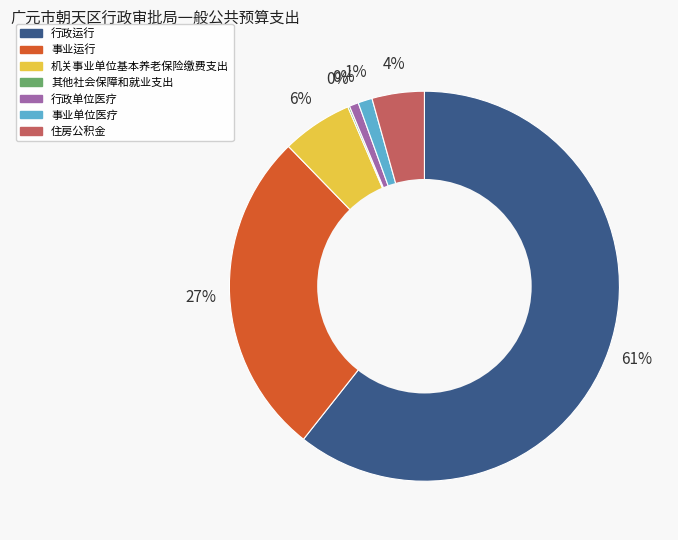

Does any single category account for the majority?

Yes